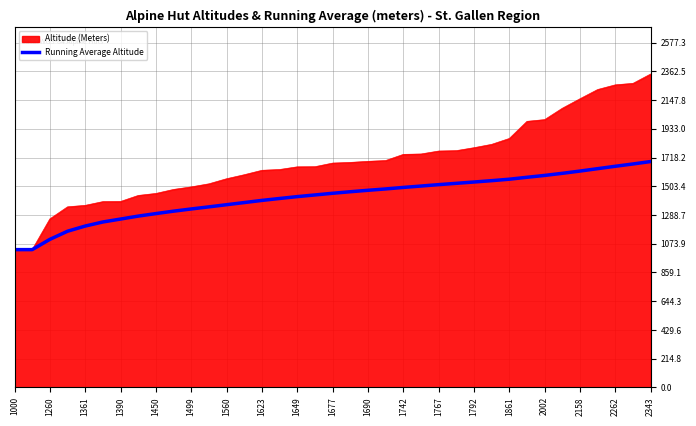

Which series has the largest range (max minus min)?

Altitude (Meters)